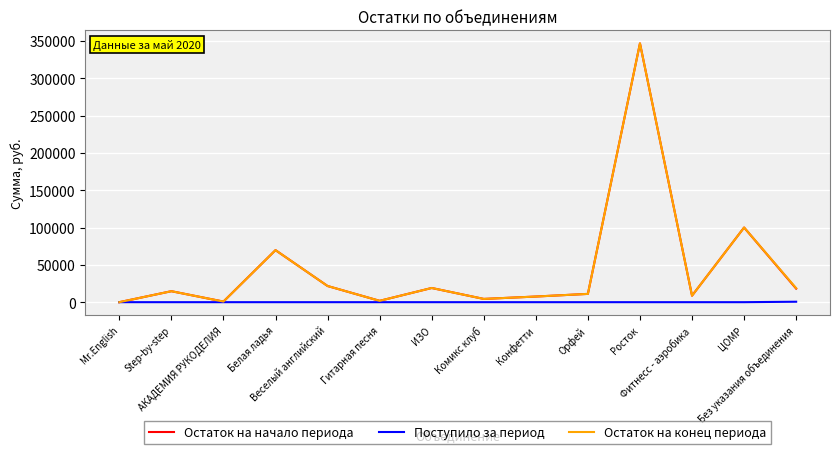

What is the maximum value shown in the chart?

346630.0